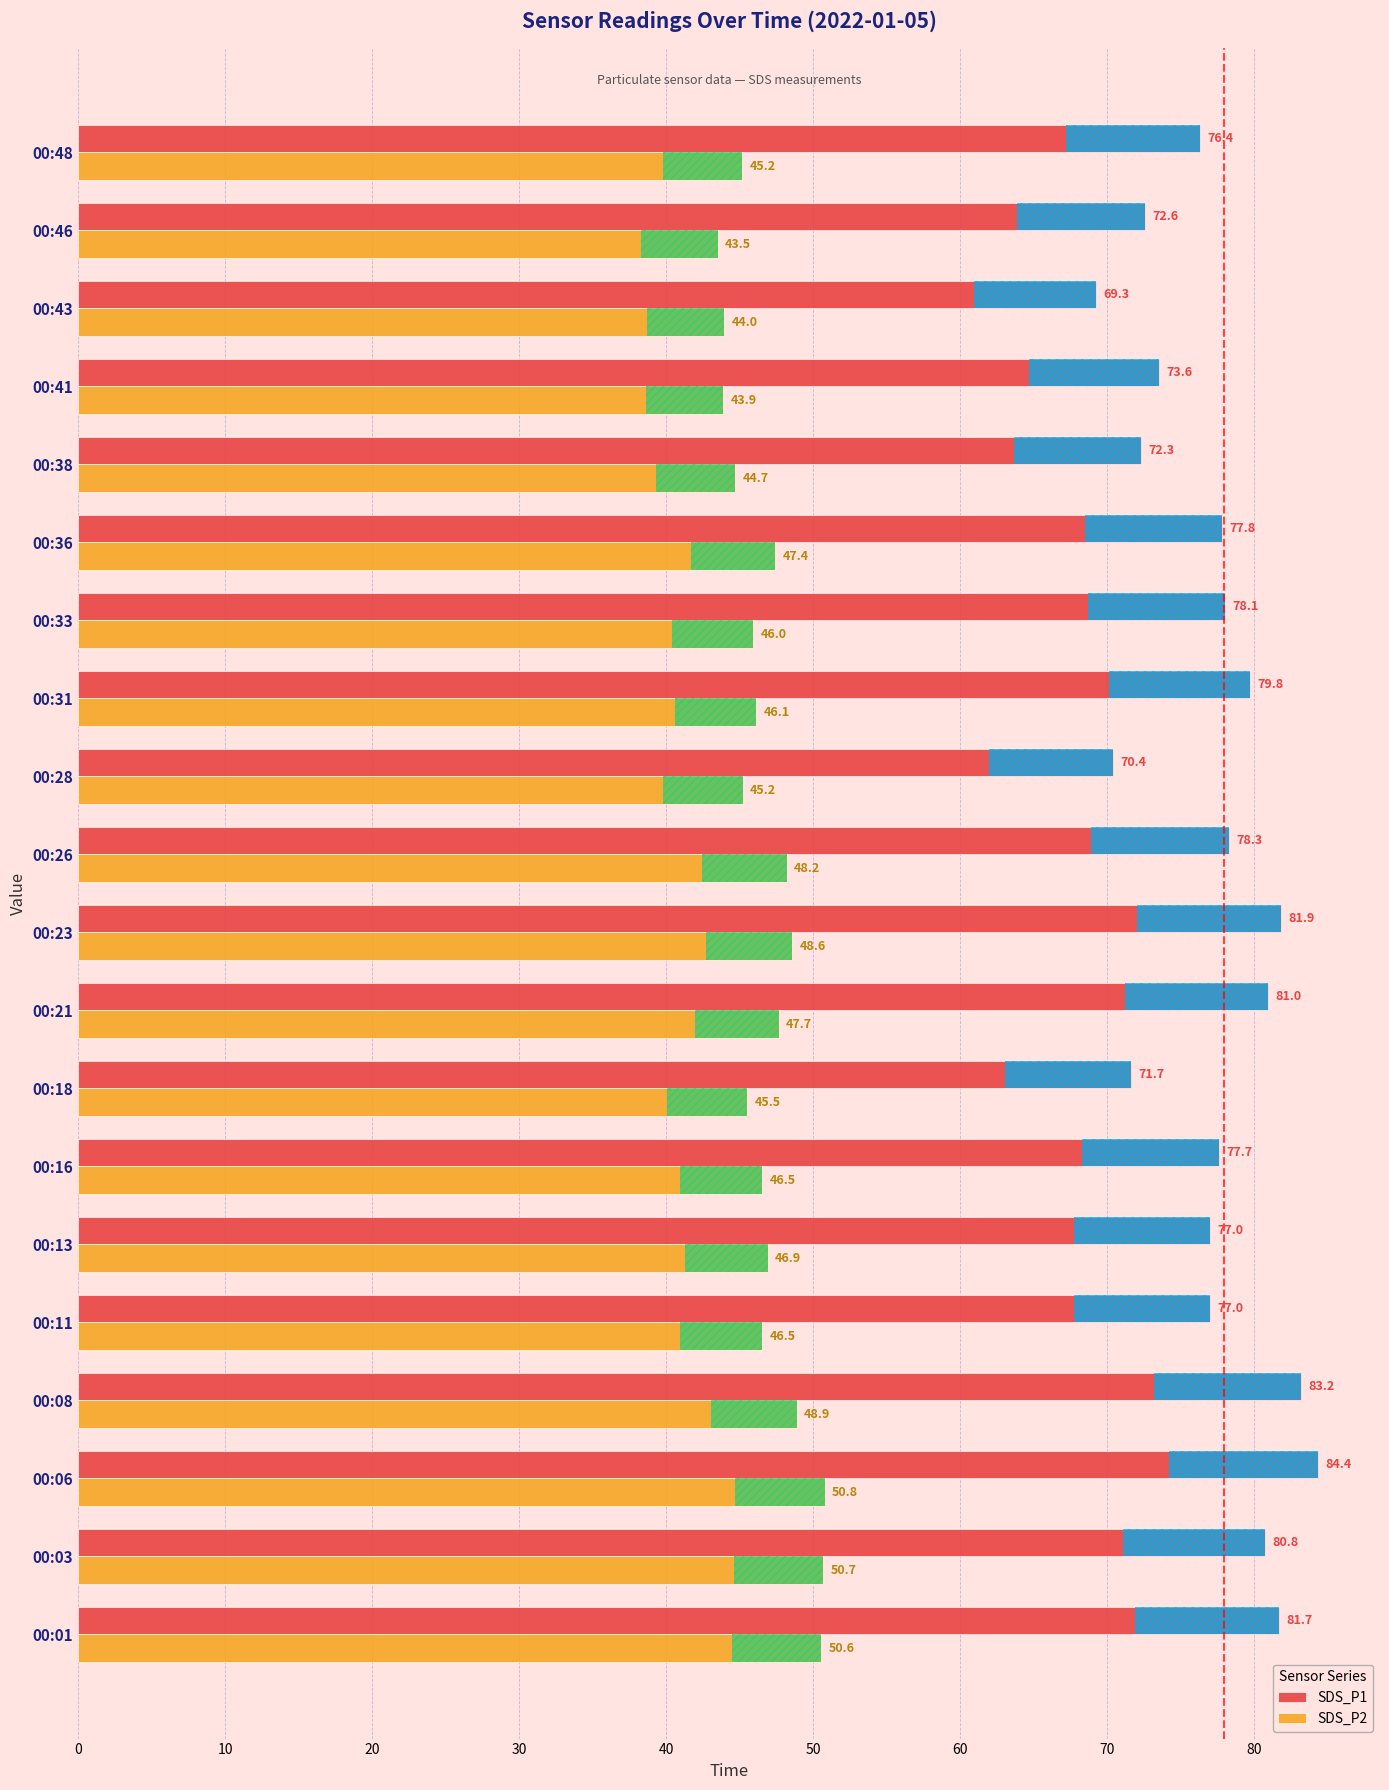

At which category is the sum across all series the highest?

00:06